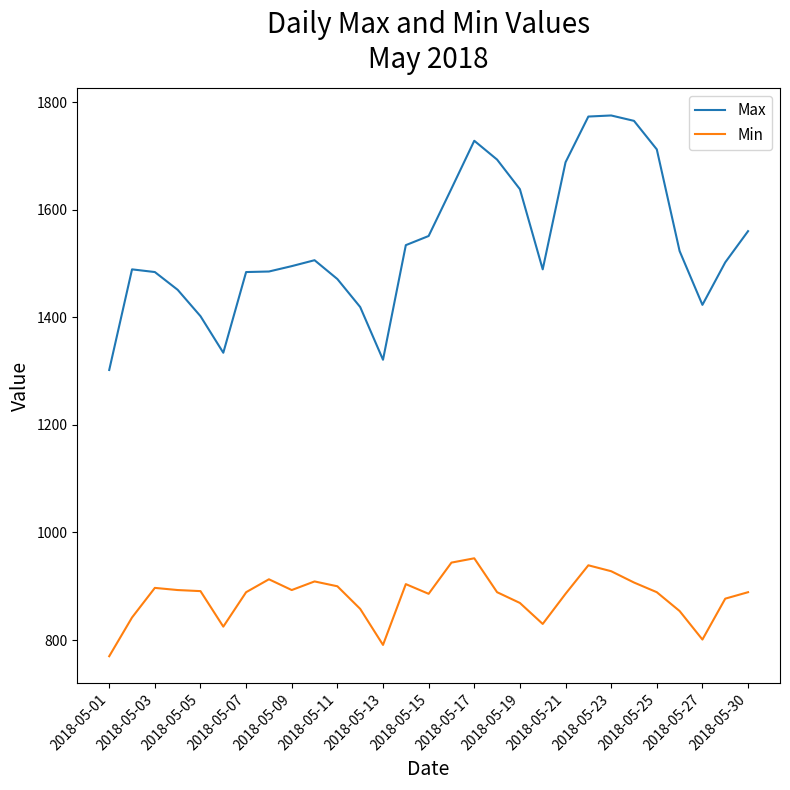

True or false: Min has more than 0 points higher than both neighbors.

True